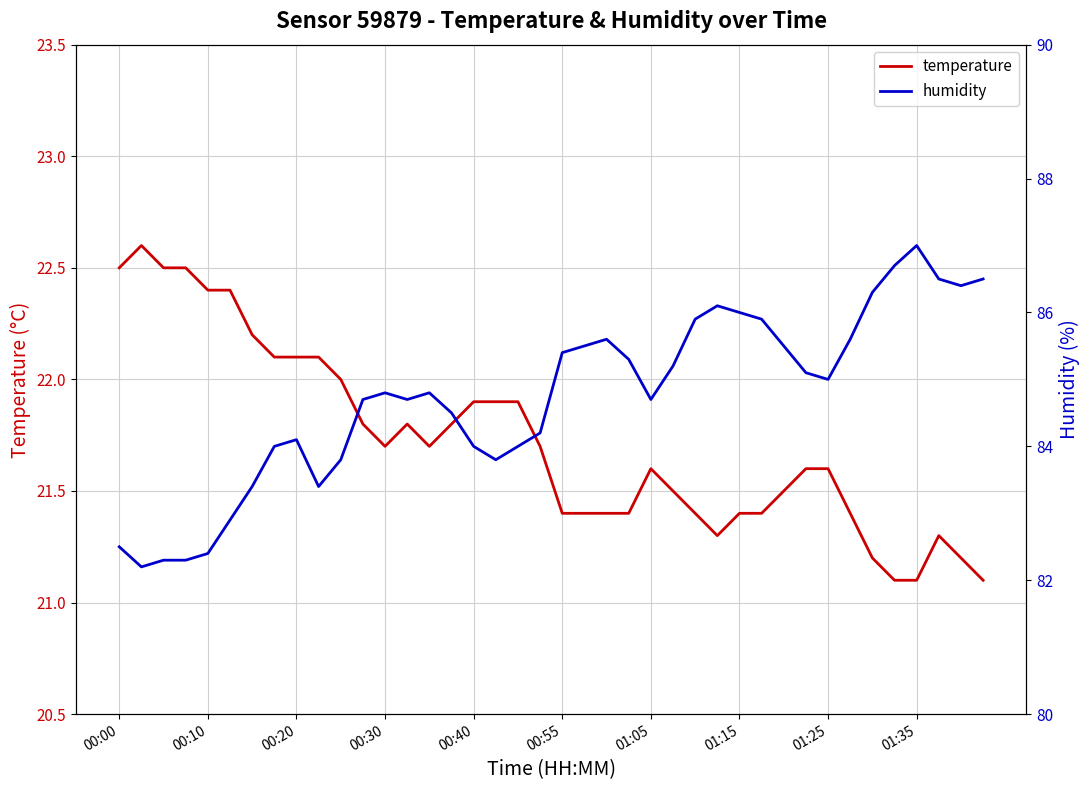

List the series in order of their peak value, highest first.

humidity, temperature